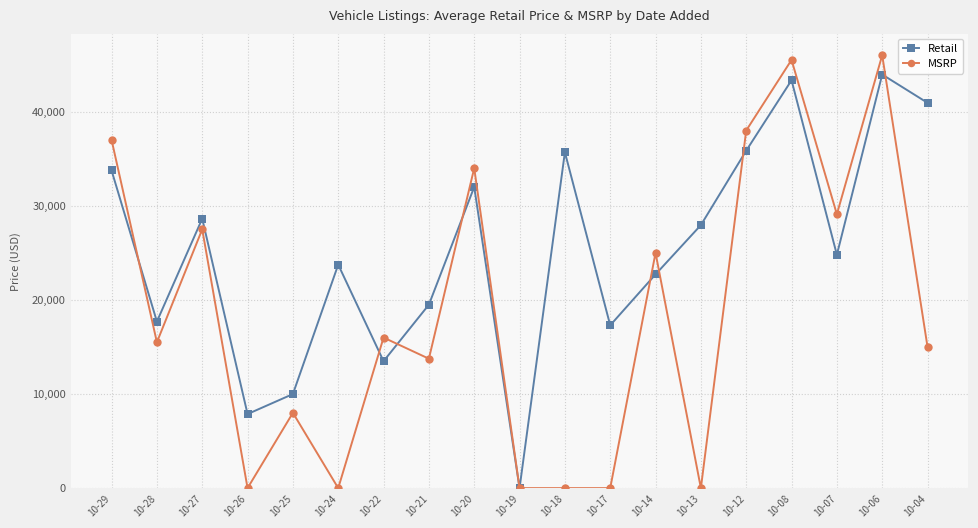

What are all the series names shown in the legend?

Retail, MSRP